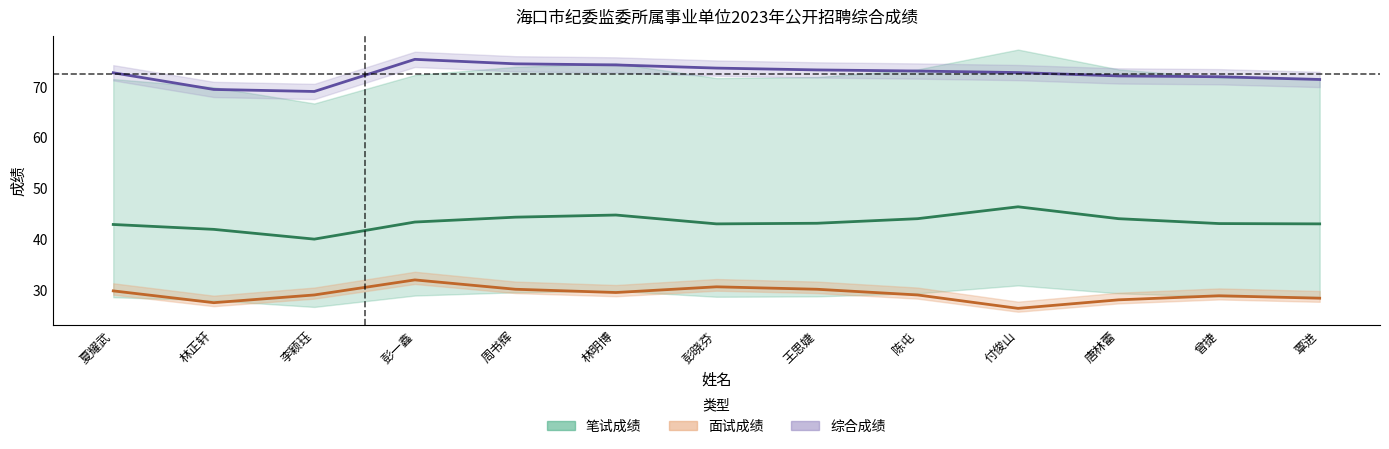

What is the difference between the highest and lowest values at 李颖珏?

40.0